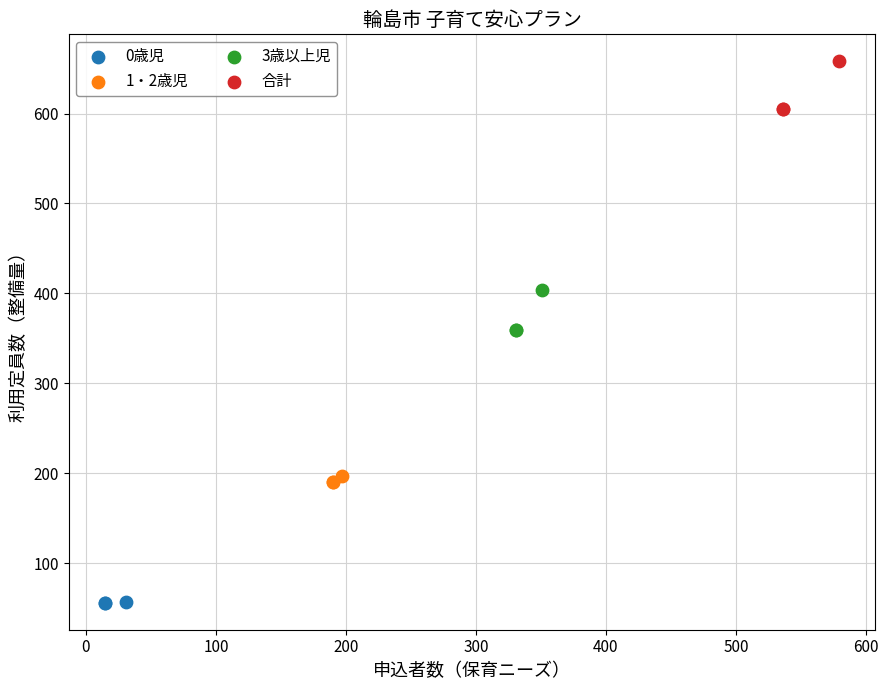

Which series contains the lowest Y value?

0歳児